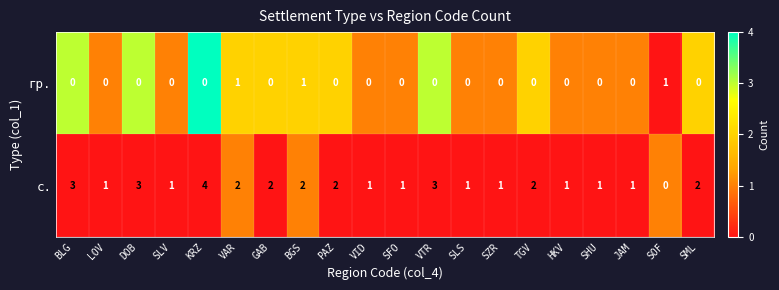

Is it true that с. equals 1 at LOV?

True